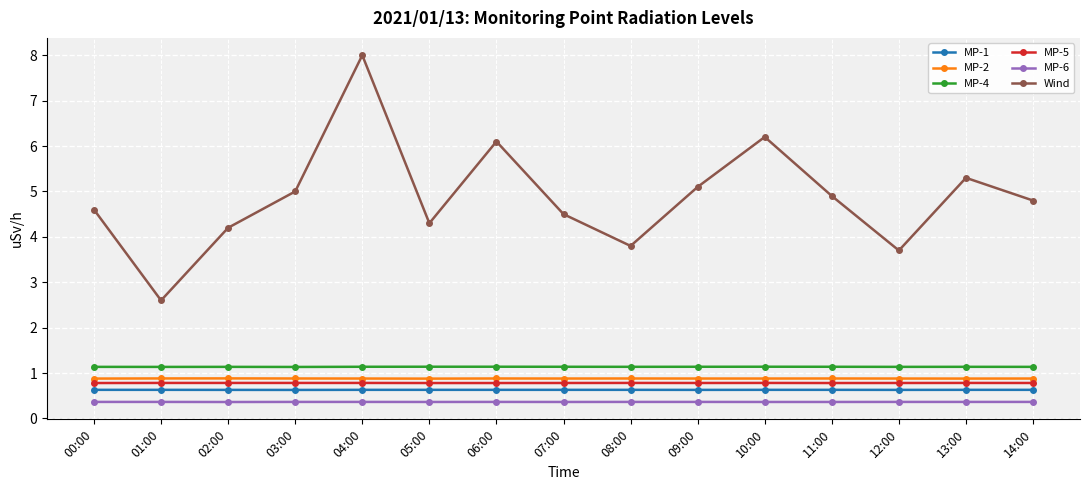

Is this an area chart (filled region under the line)?

No